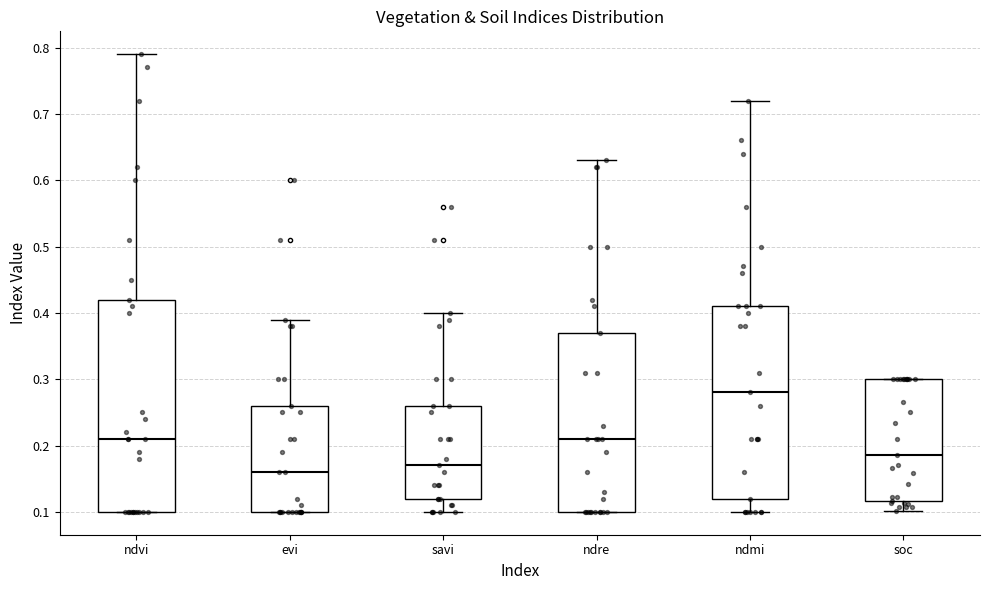

Which box has the lowest median line?

evi